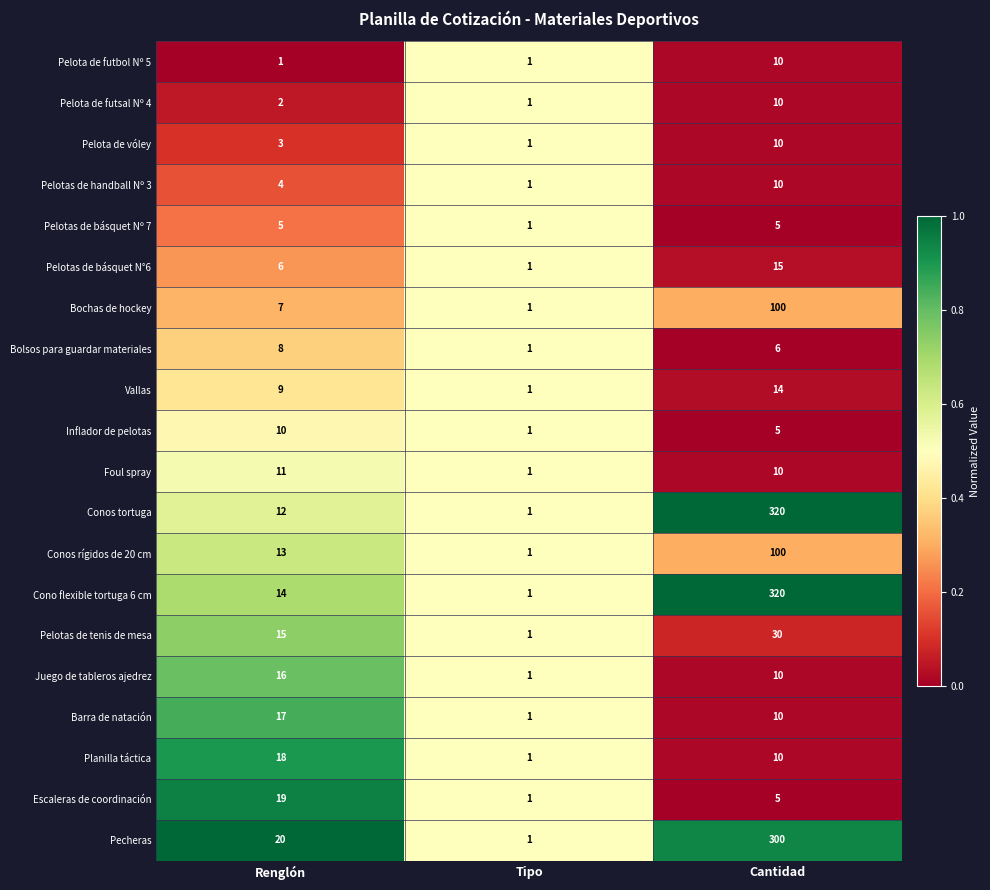

What is the spread (max minus min) of values at Cantidad?

315